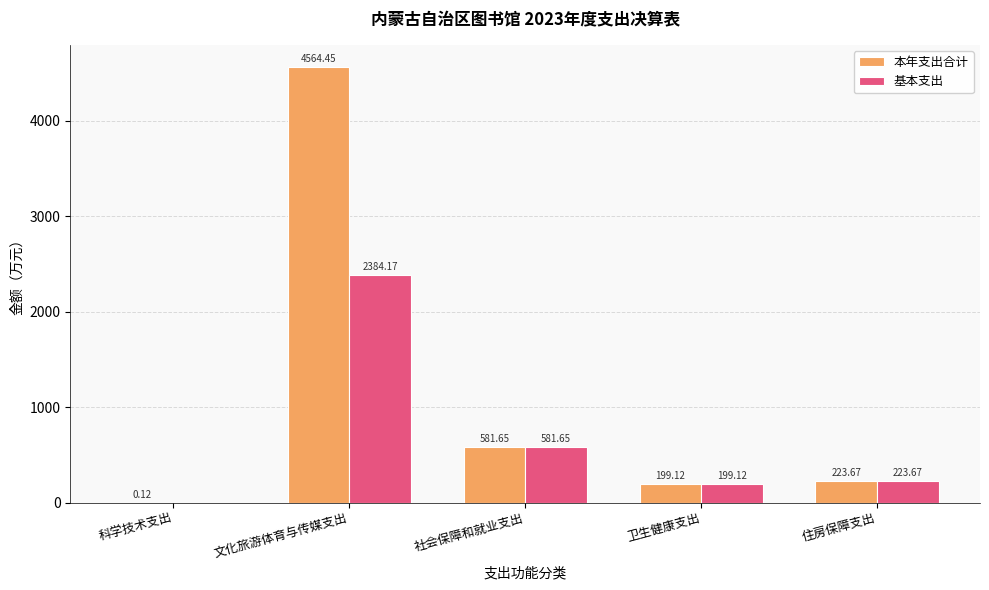

Which series has the largest total across all categories?

本年支出合计